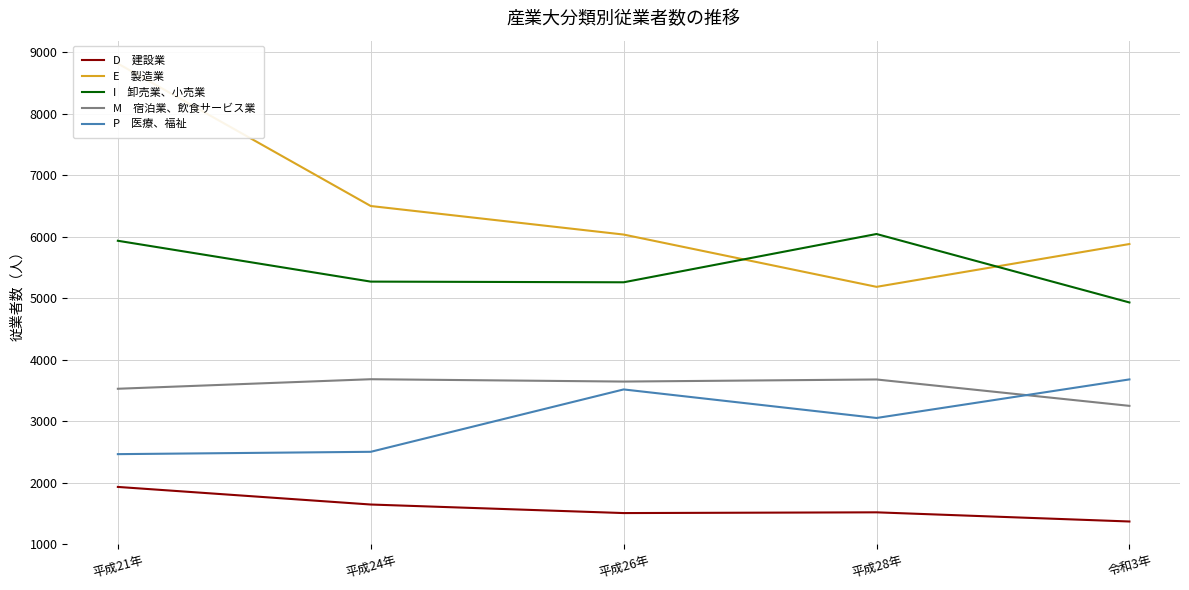

Is the value of E　製造業 at 平成21年 greater than the value of I　卸売業、小売業 at 令和3年?

Yes